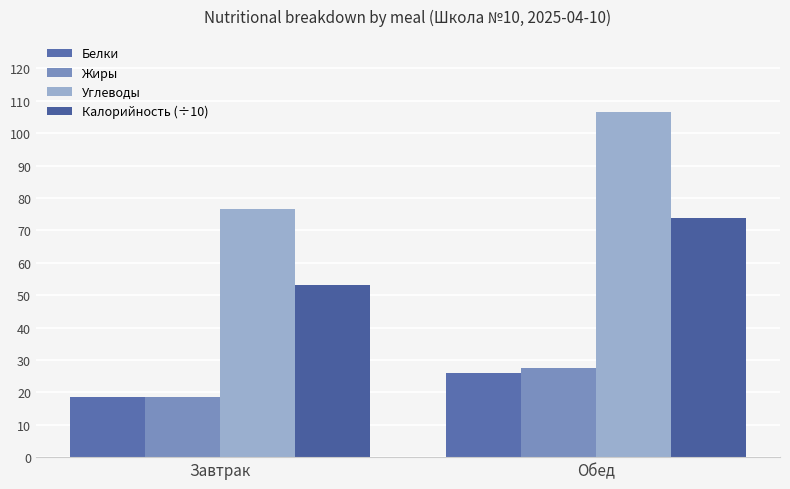

At which category is the sum across all series the highest?

Обед